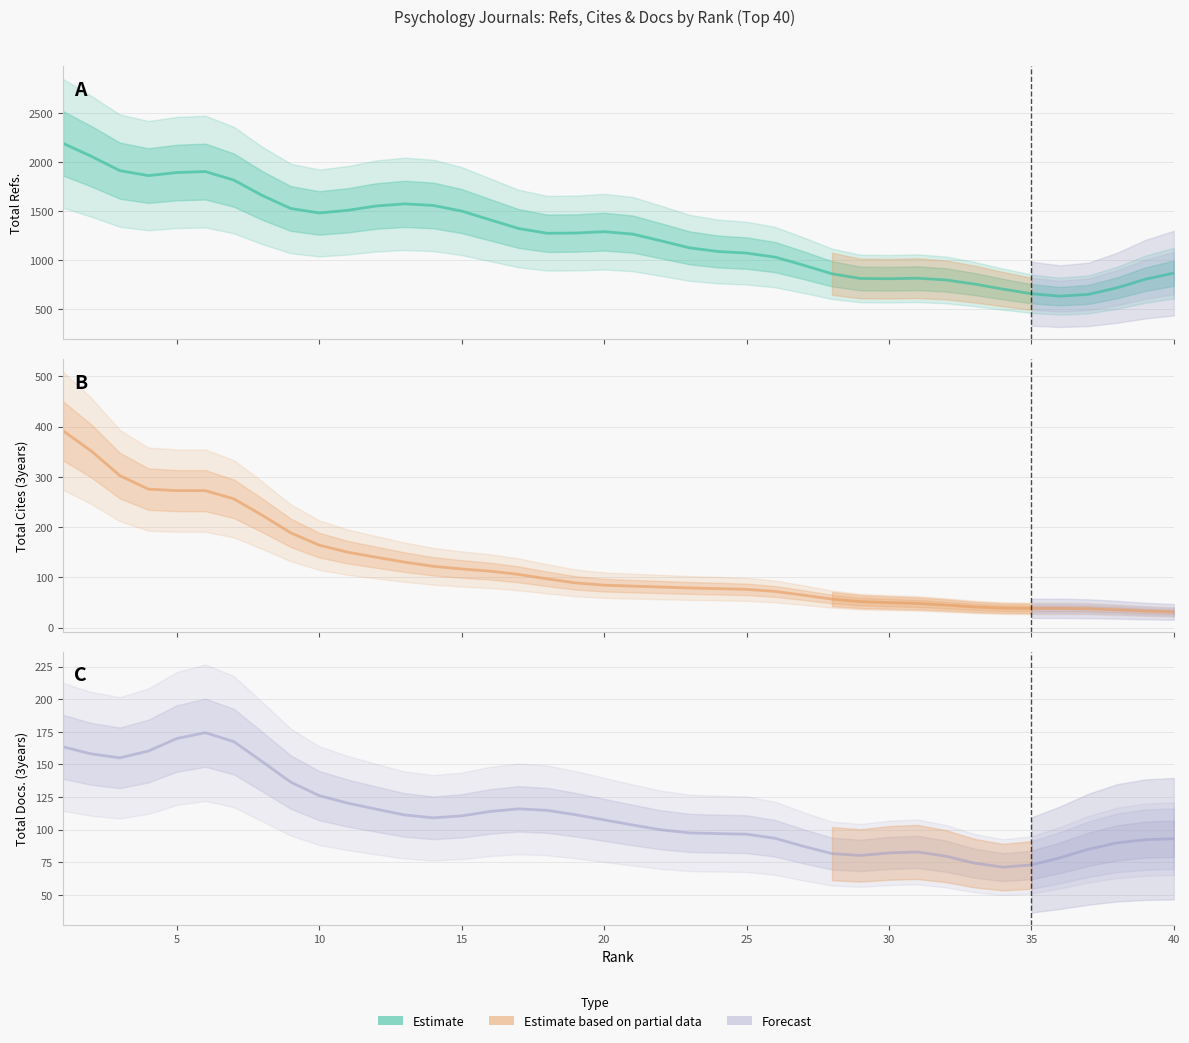

At how many categories does at least one series exceed 2015?

2